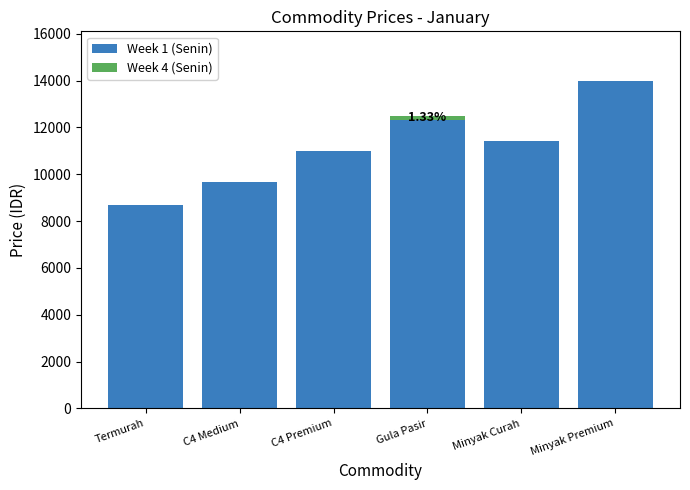

What is the sum of all Week 1 (Senin) values?

67066.7